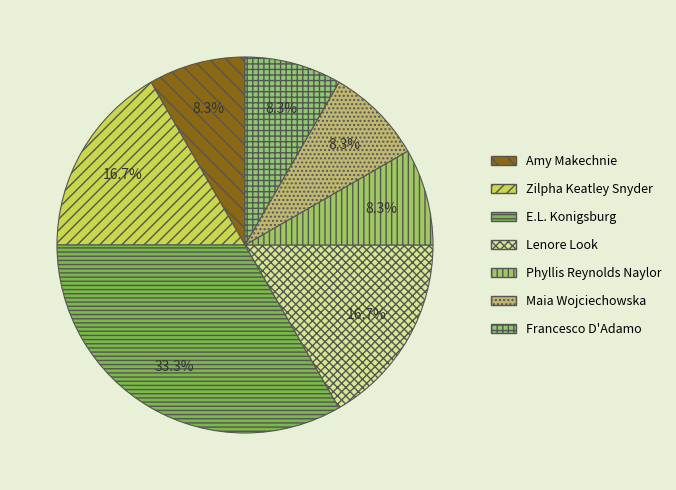

True or false: Phyllis Reynolds Naylor accounts for 25% of the total.

False